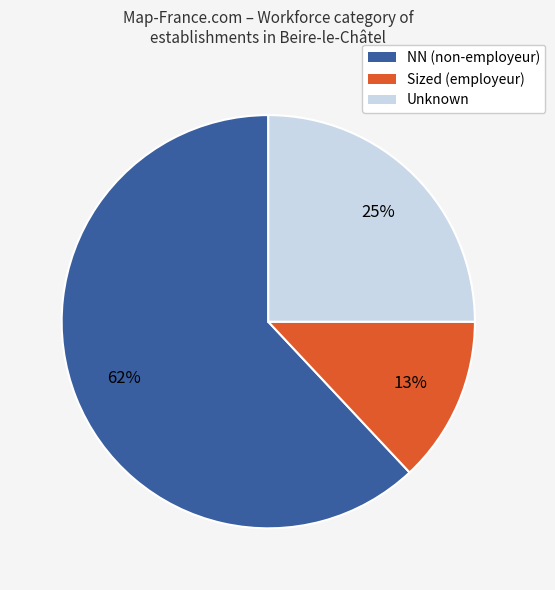

To the nearest percent, what percentage of the pie is Sized (employeur)?

13%